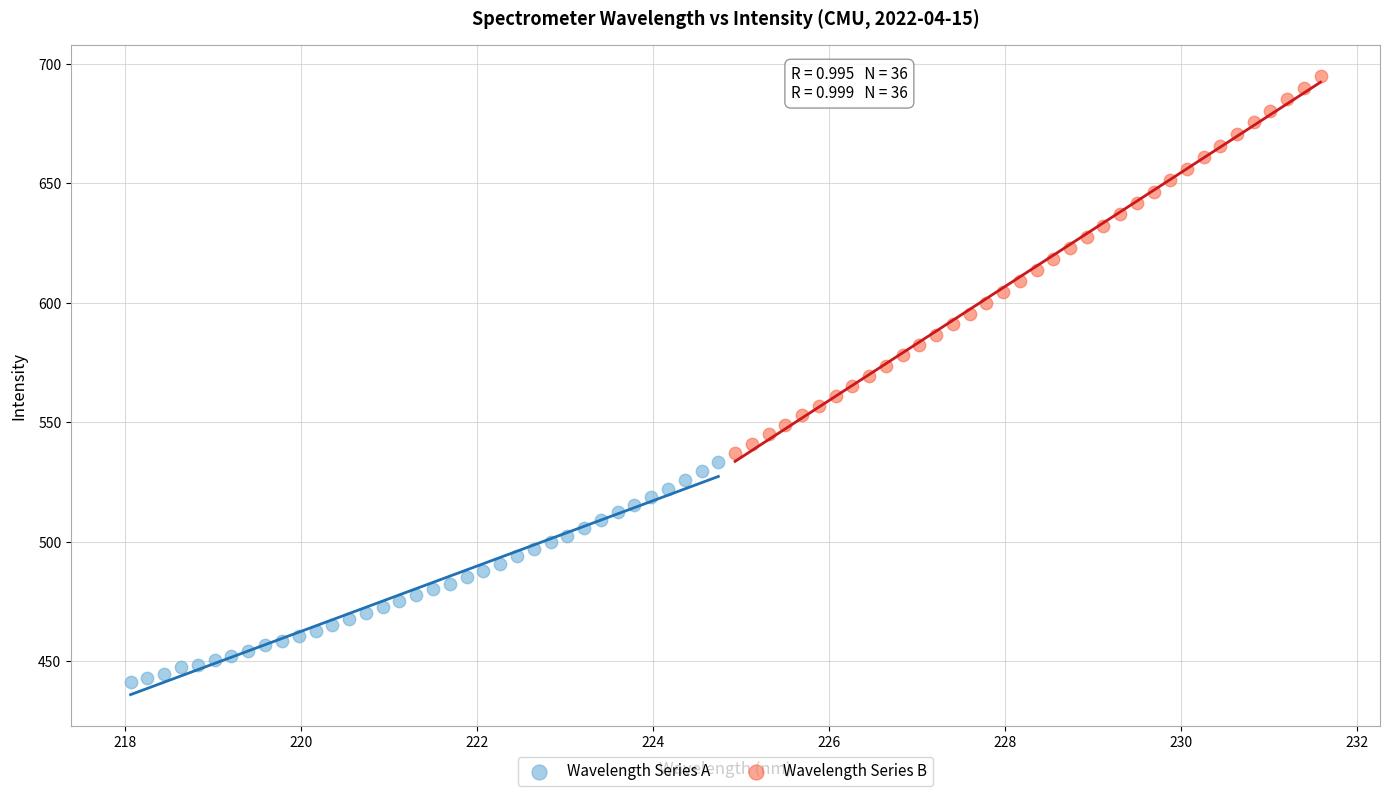

Which series reaches the minimum Y coordinate?

Wavelength Series A